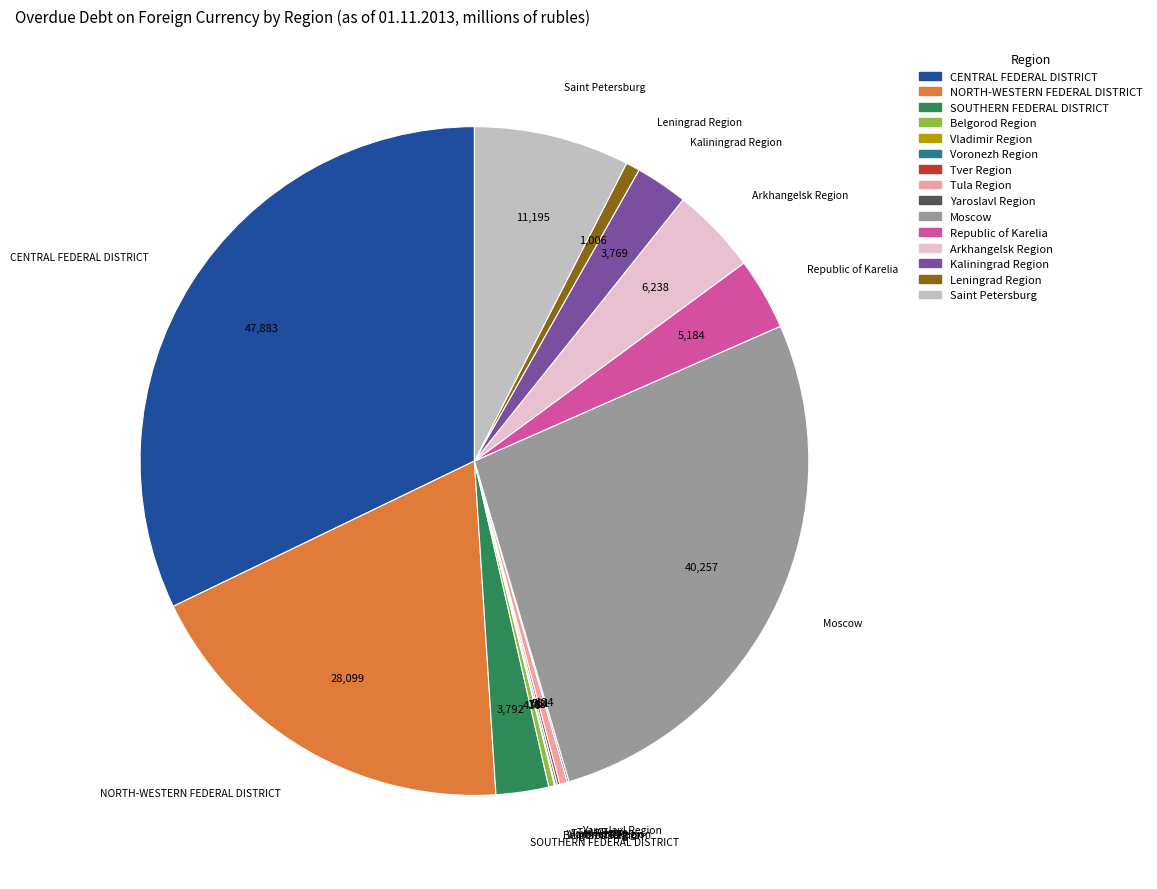

Which slice is the largest?

CENTRAL FEDERAL DISTRICT